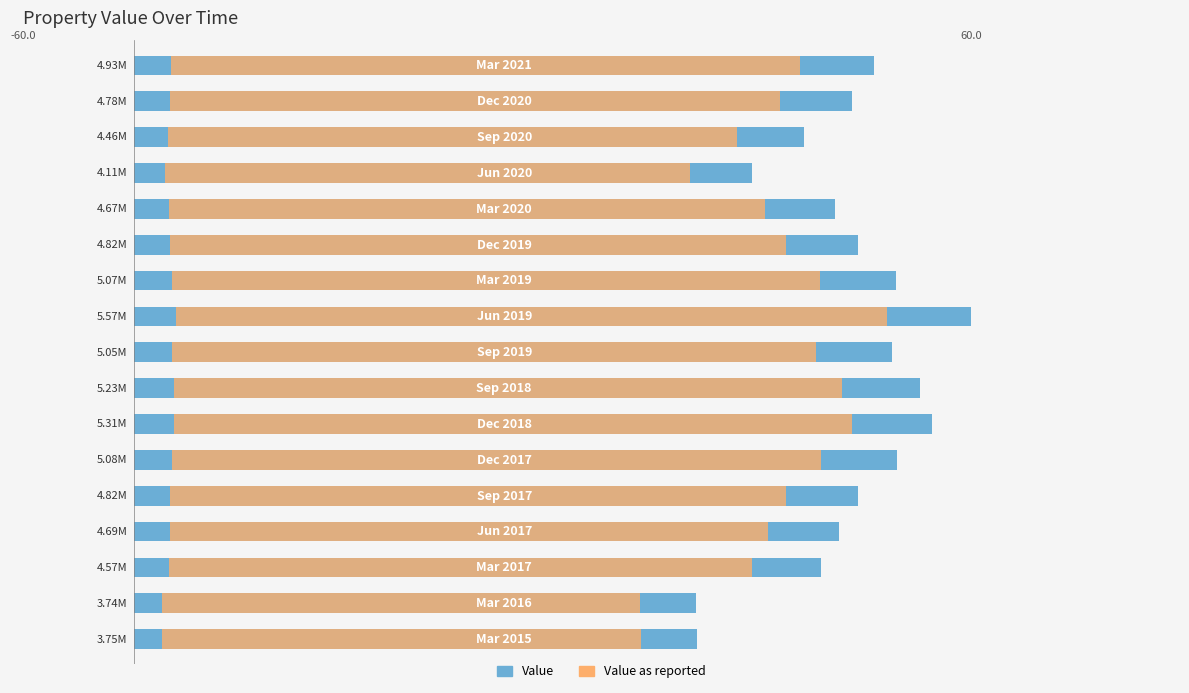

What are all the series names shown in the legend?

Value, Value as reported